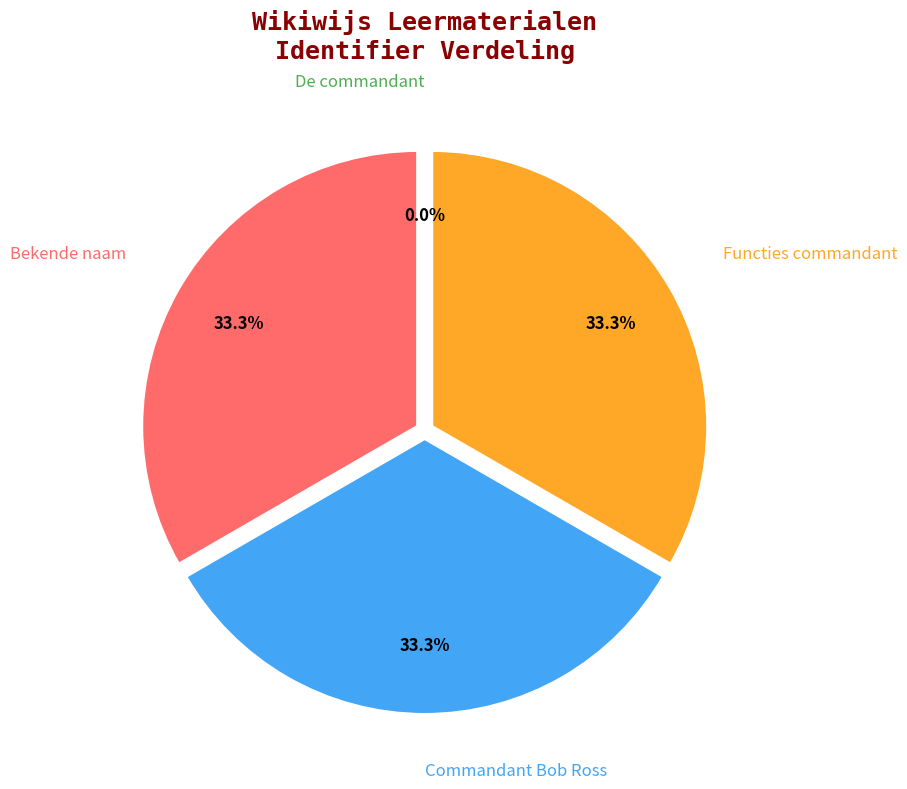

Is there a majority slice in this chart?

No